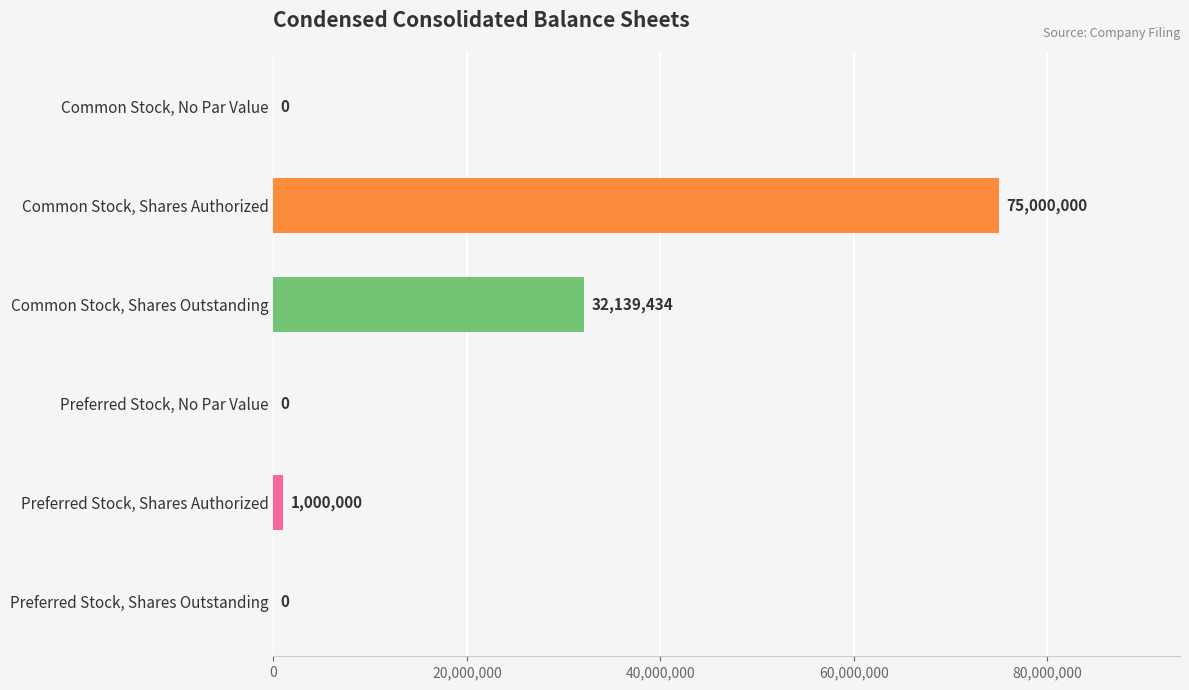

The chart shows a value of 75000000 at Common Stock, Shares Authorized. True or false?

True